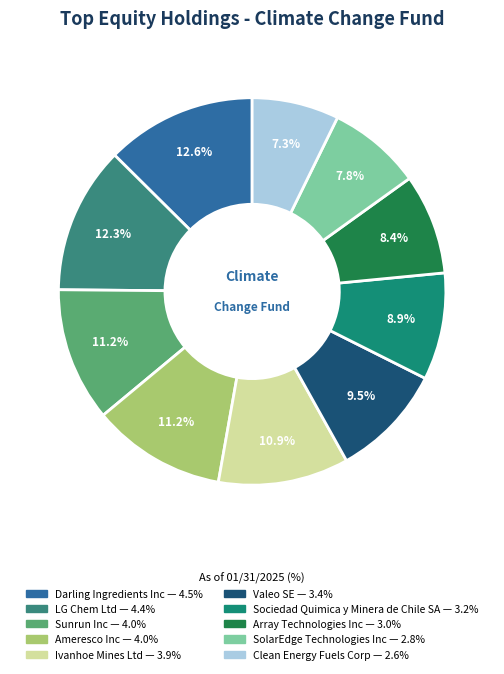

To the nearest percent, what is the difference between the largest and smallest slice percentages?

5%